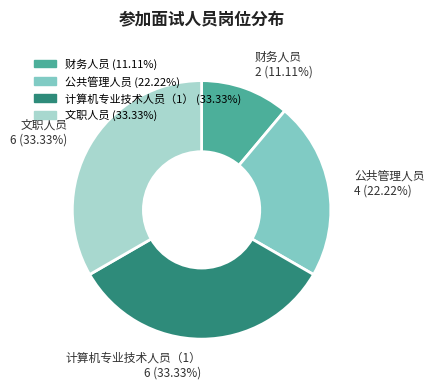

How many segments does this pie chart have?

4